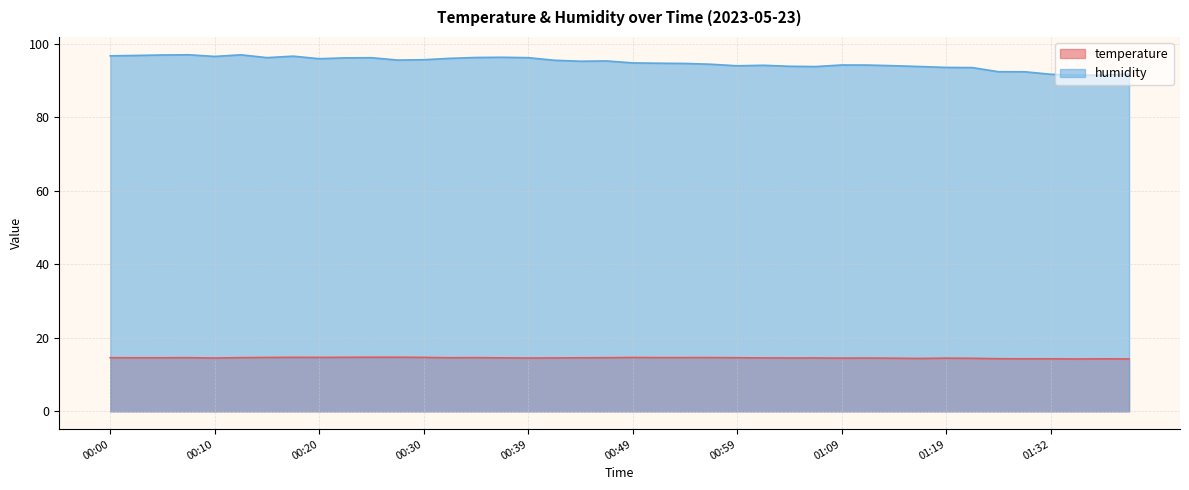

What position from the left is 01:22?

34